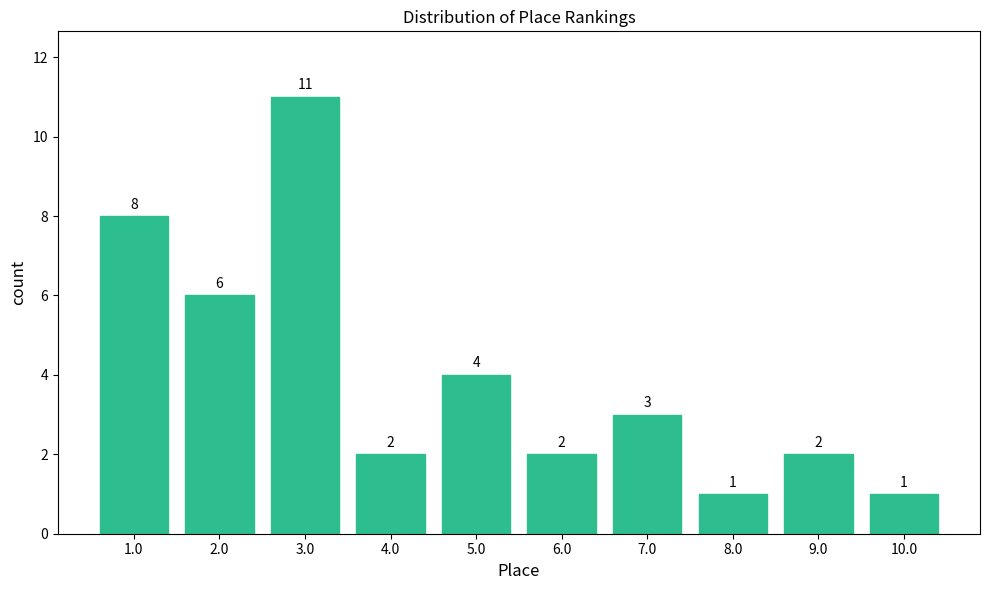

Reading left to right, what are all the values shown in this chart?

1.0=8	2.0=6	3.0=11	4.0=2	5.0=4	6.0=2	7.0=3	8.0=1	9.0=2	10.0=1